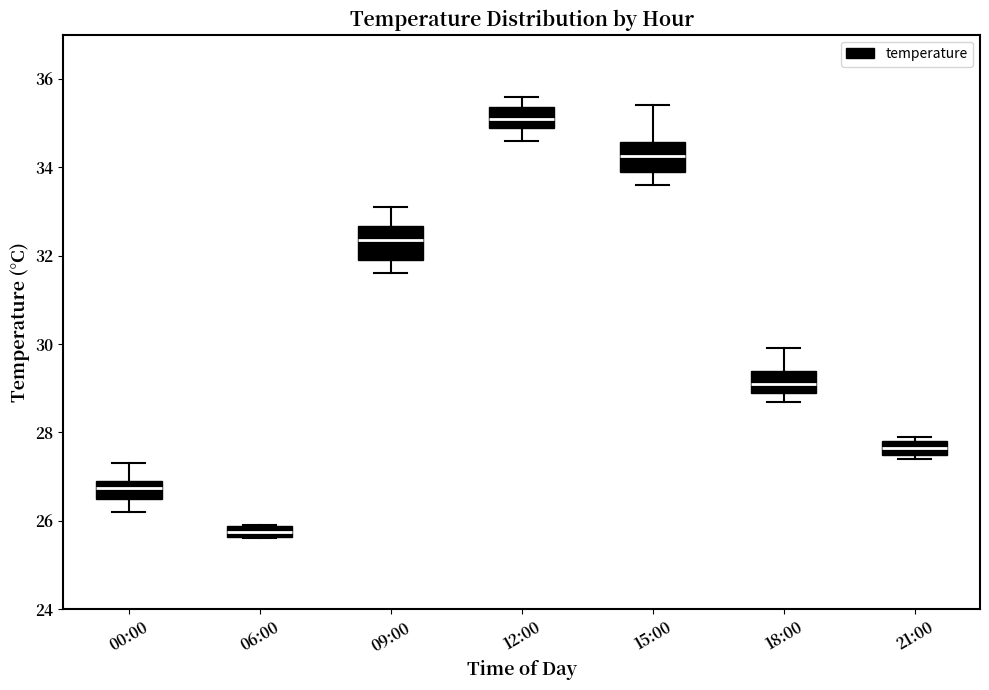

Where is the lower edge of the box for 21:00 on the y-axis? The values are not printed on the chart, so give them approximately, as read against the axis.

27.6